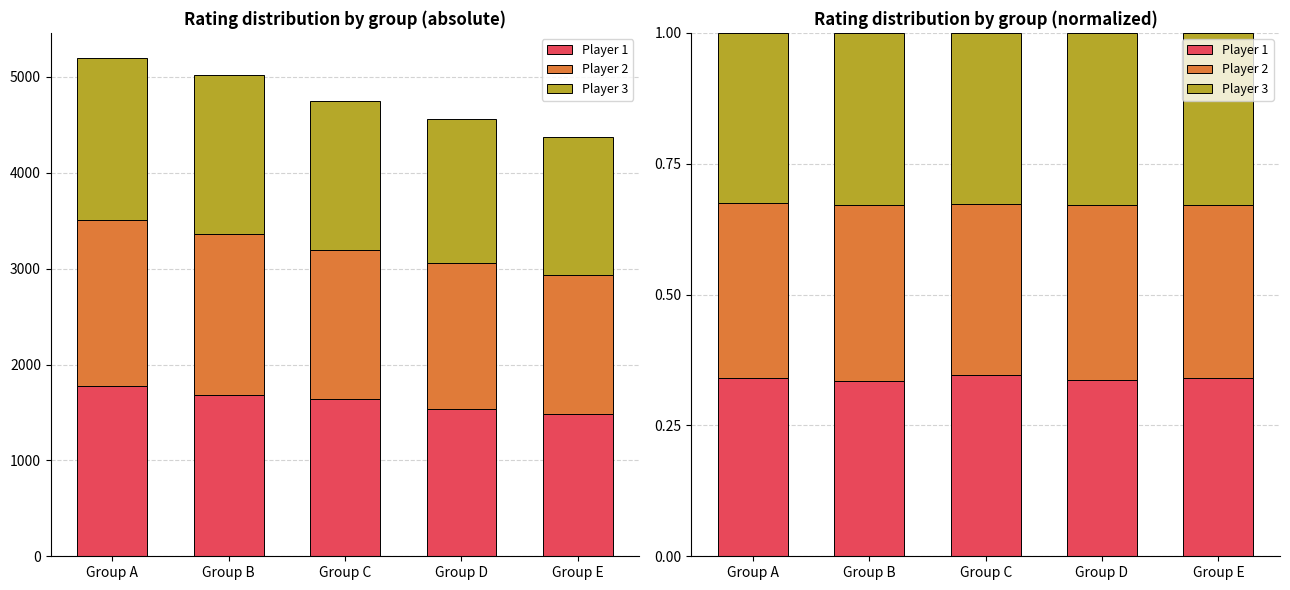

Reading right to left, list all the values displayed in this chart.

Player 1: 0.3	0.3	0.3	0.3	0.3
Player 2: 0.3	0.3	0.3	0.3	0.3
Player 3: 0.3	0.3	0.3	0.3	0.3